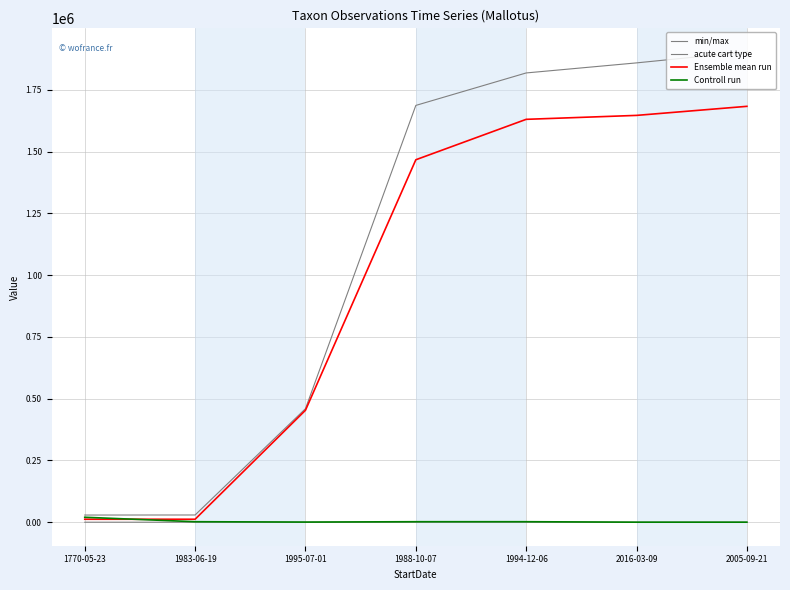

How many lines are shown in the chart?

4